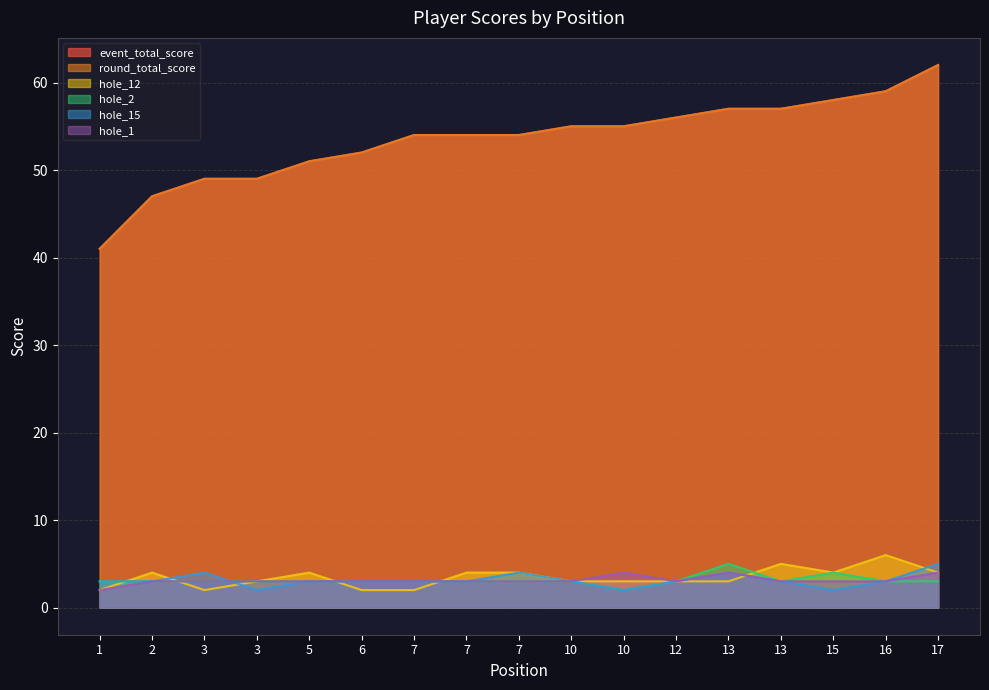

At which label does round_total_score first exceed 54?

10